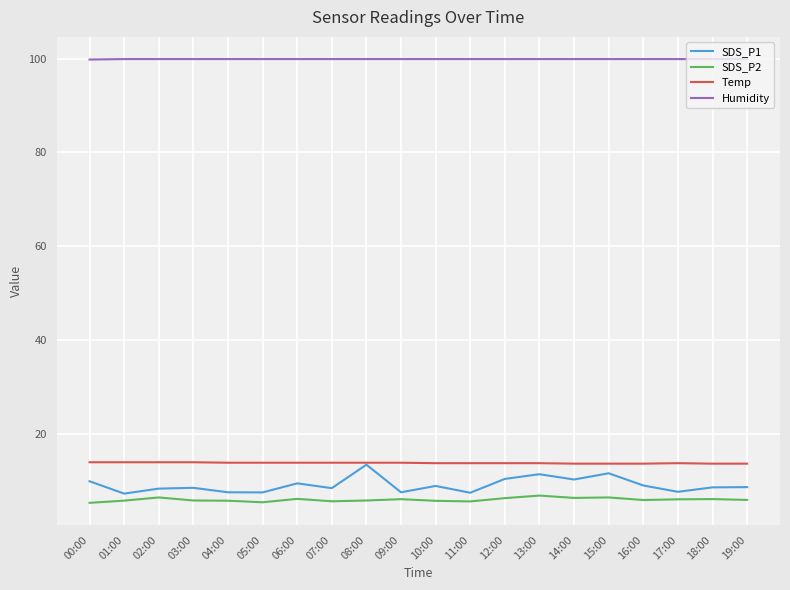

What is the minimum value for Temp?

13.7